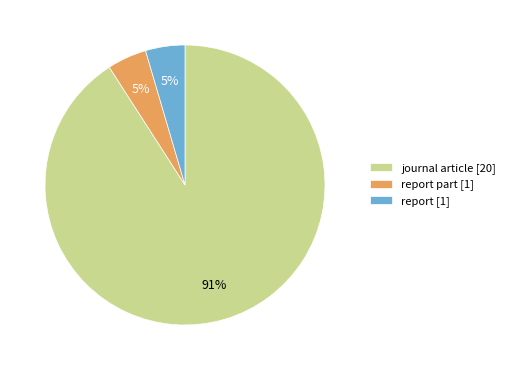

Which category accounts for the majority?

journal article [20]